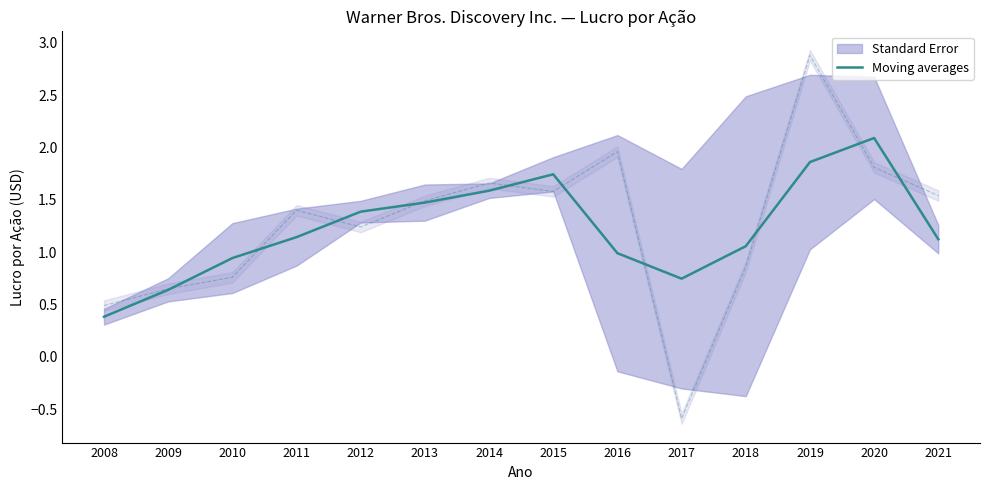

How many times do Moving averages and Lucro diluído por ação (linha) cross each other?

10